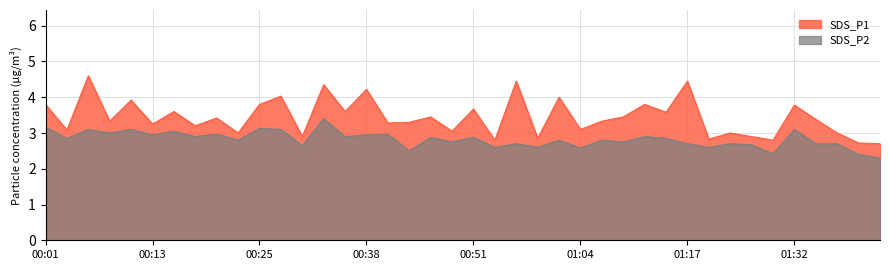

Which category has the highest value across all series?

00:06